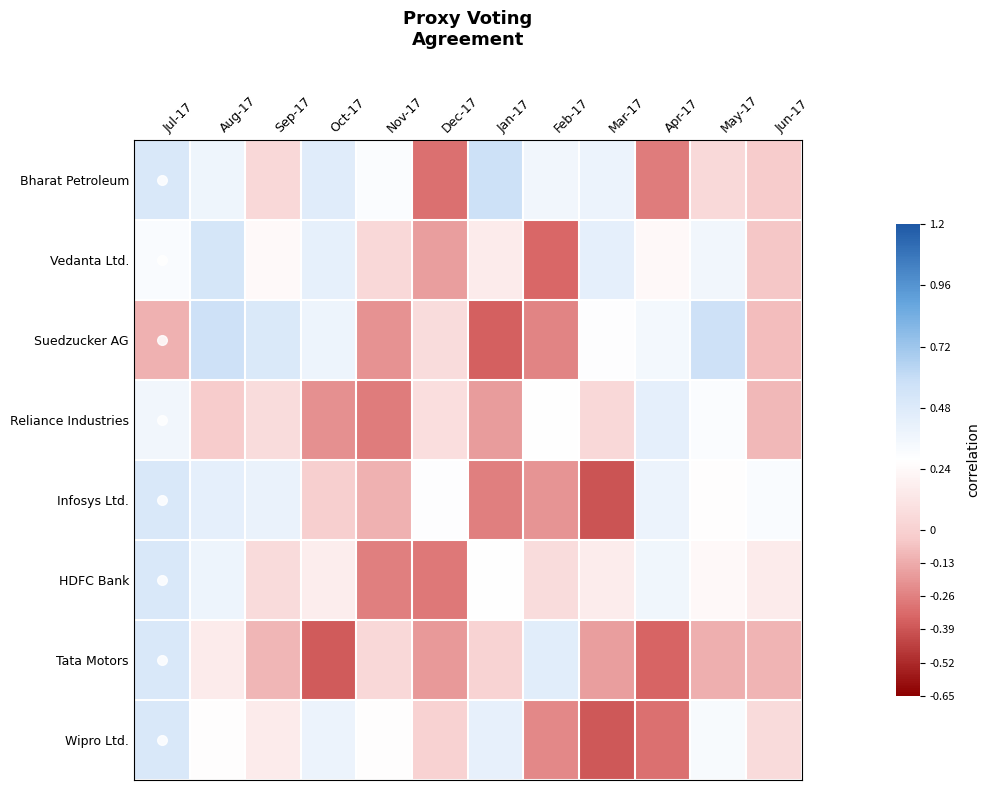

Reading right to left, extract all data points from this chart.

Bharat Petroleum: Jun-17=-0.0	May-17=0.1	Apr-17=-0.3	Mar-17=0.4	Feb-17=0.4	Jan-17=0.6	Dec-17=-0.3	Nov-17=0.3	Oct-17=0.5	Sep-17=0.0	Aug-17=0.4	Jul-17=0.5
Vedanta Ltd.: Jun-17=-0.0	May-17=0.4	Apr-17=0.2	Mar-17=0.4	Feb-17=-0.3	Jan-17=0.2	Dec-17=-0.2	Nov-17=0.0	Oct-17=0.4	Sep-17=0.2	Aug-17=0.5	Jul-17=0.3
Suedzucker AG: Jun-17=-0.1	May-17=0.6	Apr-17=0.3	Mar-17=0.3	Feb-17=-0.2	Jan-17=-0.4	Dec-17=0.1	Nov-17=-0.2	Oct-17=0.4	Sep-17=0.5	Aug-17=0.6	Jul-17=-0.1
Reliance Industries: Jun-17=-0.1	May-17=0.3	Apr-17=0.4	Mar-17=0.0	Feb-17=0.3	Jan-17=-0.2	Dec-17=0.1	Nov-17=-0.3	Oct-17=-0.2	Sep-17=0.1	Aug-17=-0.0	Jul-17=0.4
Infosys Ltd.: Jun-17=0.3	May-17=0.3	Apr-17=0.4	Mar-17=-0.4	Feb-17=-0.2	Jan-17=-0.3	Dec-17=0.3	Nov-17=-0.1	Oct-17=-0.0	Sep-17=0.4	Aug-17=0.4	Jul-17=0.5
HDFC Bank: Jun-17=0.2	May-17=0.2	Apr-17=0.4	Mar-17=0.2	Feb-17=0.1	Jan-17=0.3	Dec-17=-0.3	Nov-17=-0.3	Oct-17=0.2	Sep-17=0.1	Aug-17=0.4	Jul-17=0.5
Tata Motors: Jun-17=-0.1	May-17=-0.1	Apr-17=-0.3	Mar-17=-0.2	Feb-17=0.5	Jan-17=0.0	Dec-17=-0.2	Nov-17=0.0	Oct-17=-0.4	Sep-17=-0.1	Aug-17=0.2	Jul-17=0.5
Wipro Ltd.: Jun-17=0.1	May-17=0.3	Apr-17=-0.3	Mar-17=-0.4	Feb-17=-0.2	Jan-17=0.4	Dec-17=0.0	Nov-17=0.3	Oct-17=0.4	Sep-17=0.2	Aug-17=0.3	Jul-17=0.5